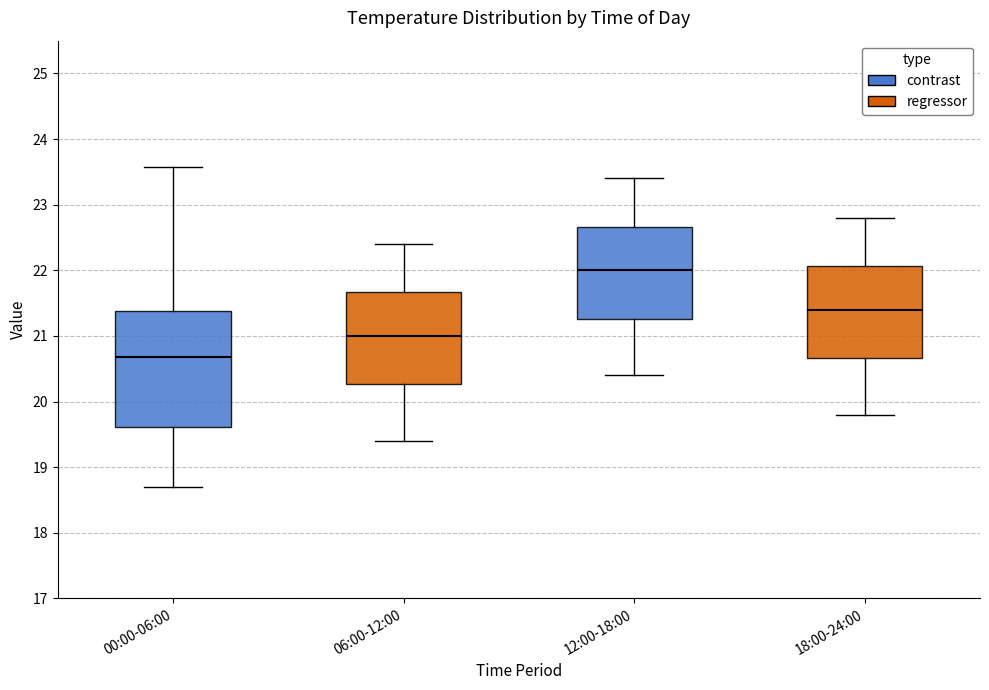

Which box's median line is the highest?

12:00-18:00